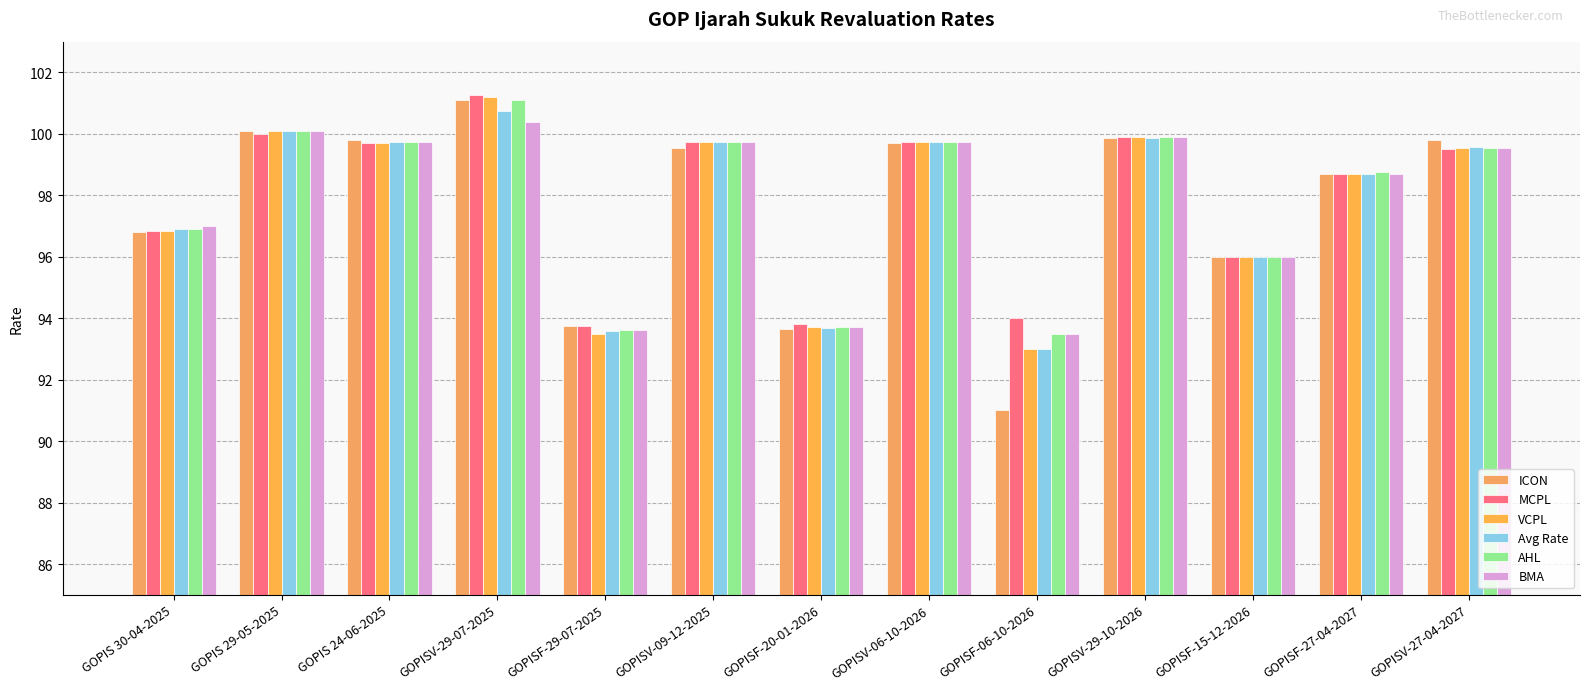

What is the difference between the MCPL values at GOPISF-27-04-2027 and GOPISV-29-07-2025?

2.5